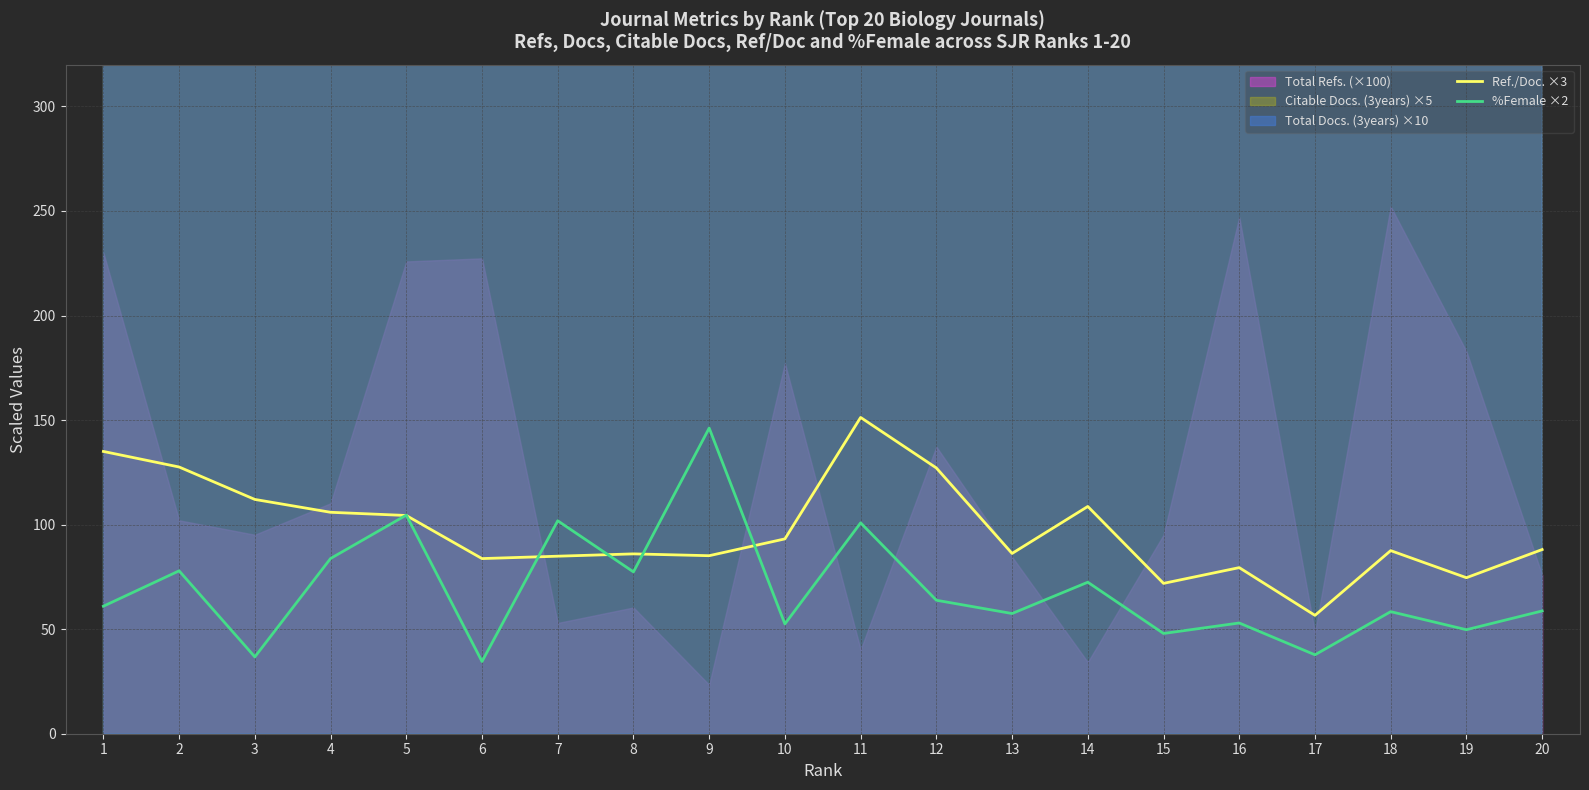

What is the minimum value for %Female ×2?

34.5